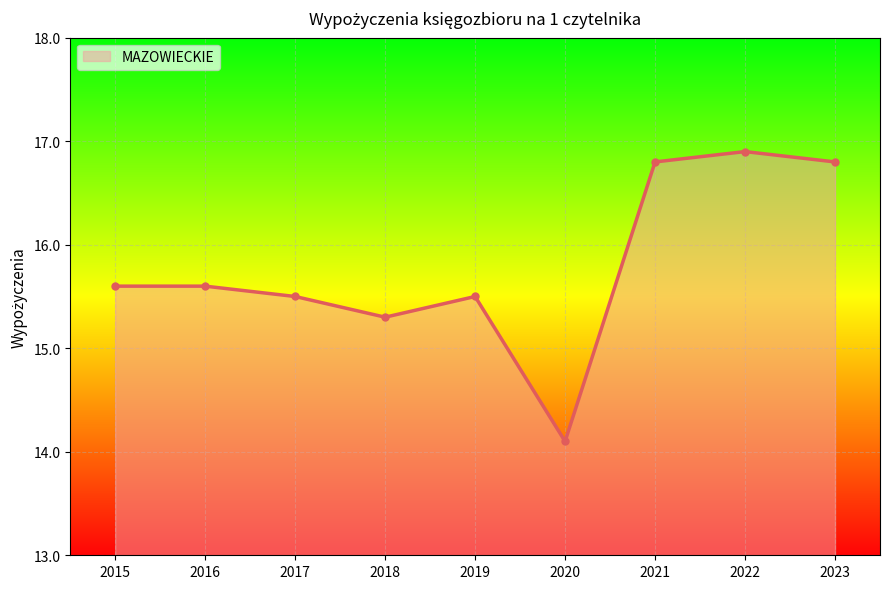

Reading left to right, extract all data points from this chart.

15.6	15.6	15.5	15.3	15.5	14.1	16.8	16.9	16.8